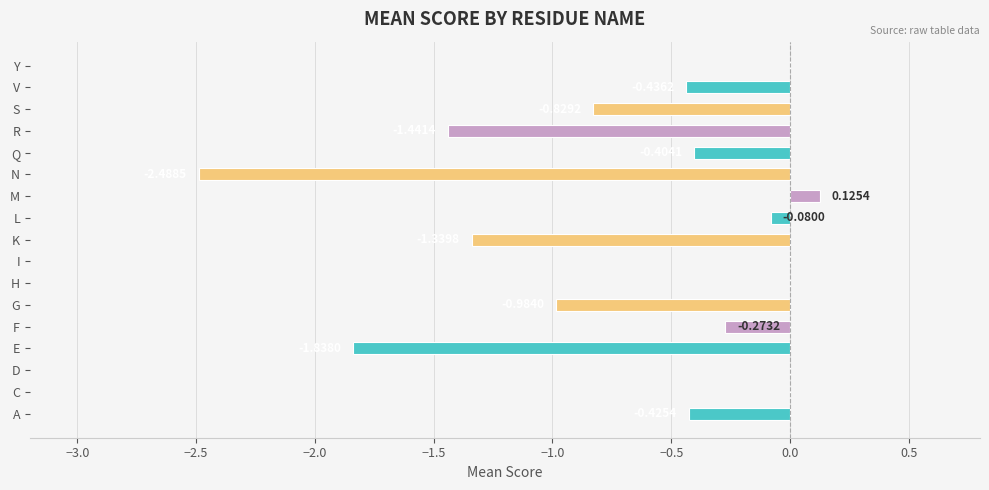

Where is the data nearest to the value -1?

G